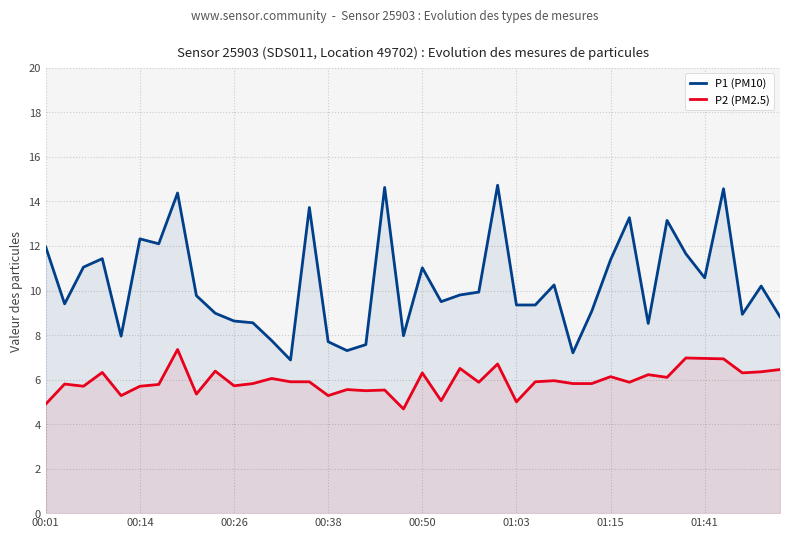

List the series in order of their peak value, highest first.

P1 (PM10), P2 (PM2.5)